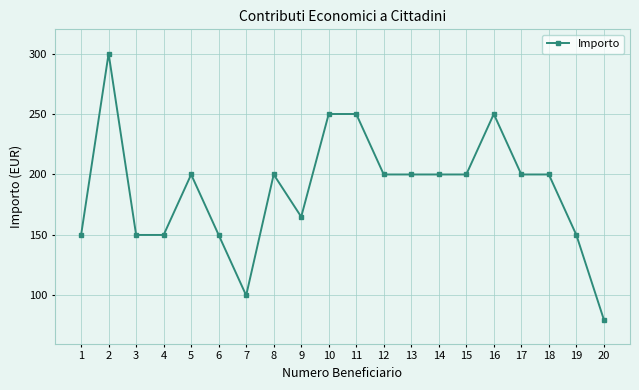

How many lines are shown in the chart?

1